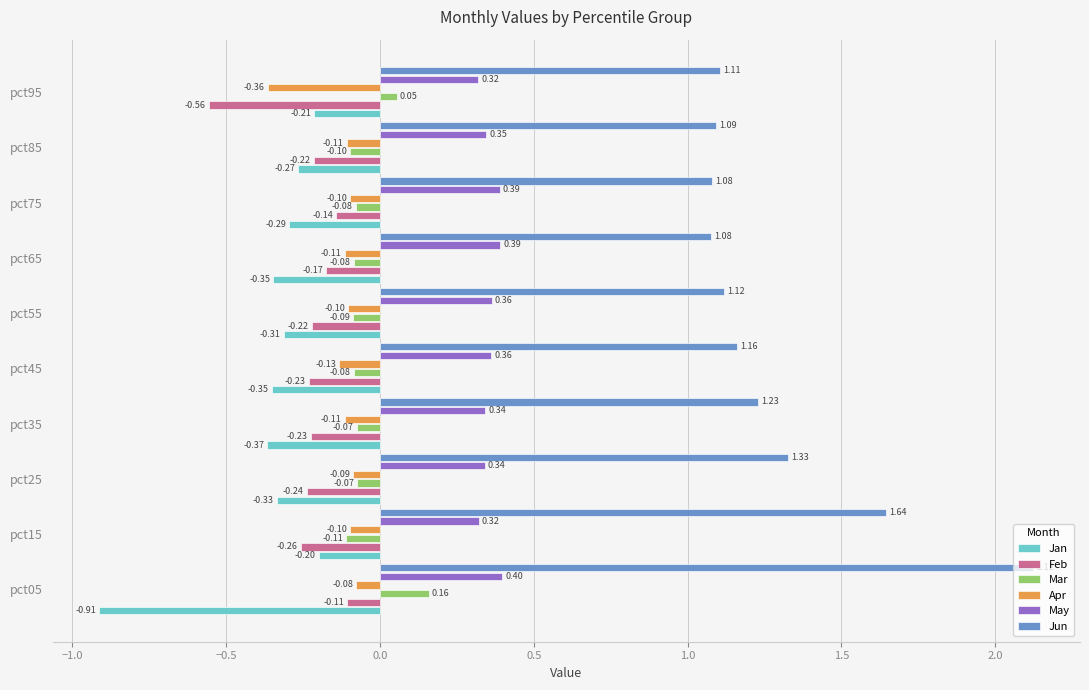

At pct85, list the series in order from smallest to largest.

Jan, Feb, Apr, Mar, May, Jun